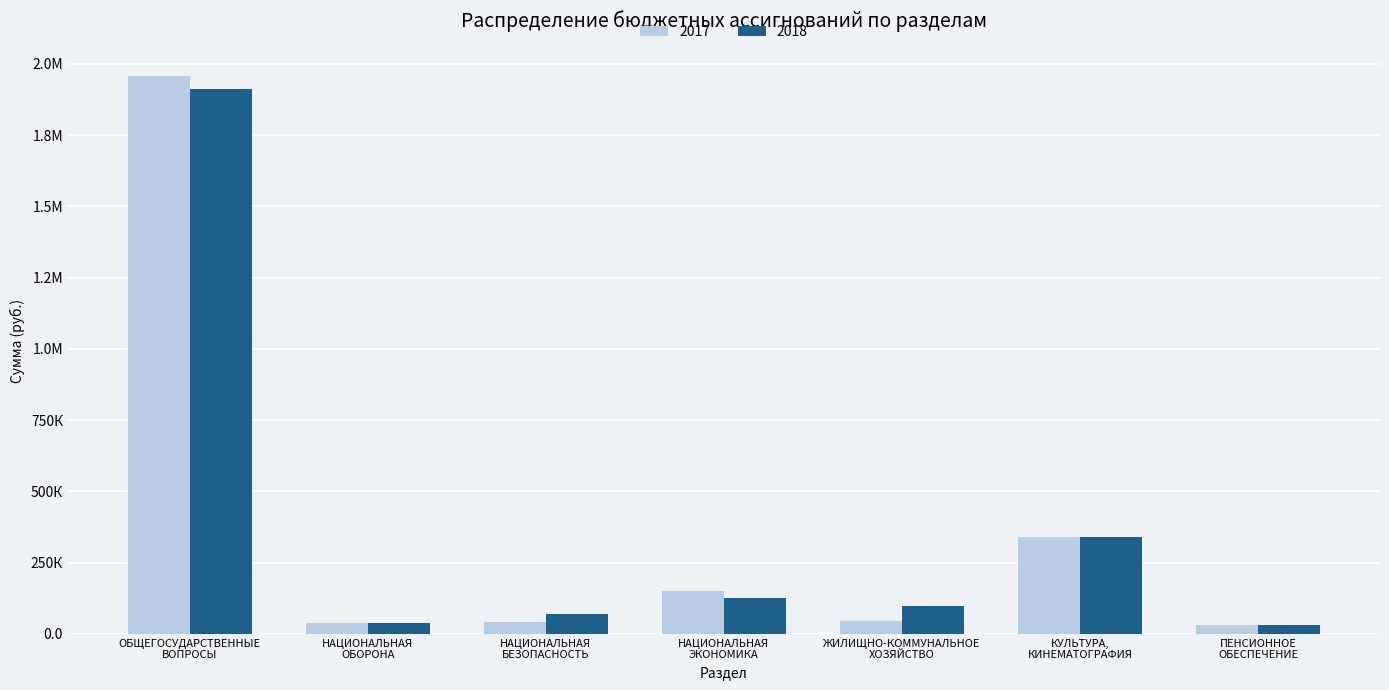

Does the chart contain stacked bars?

No